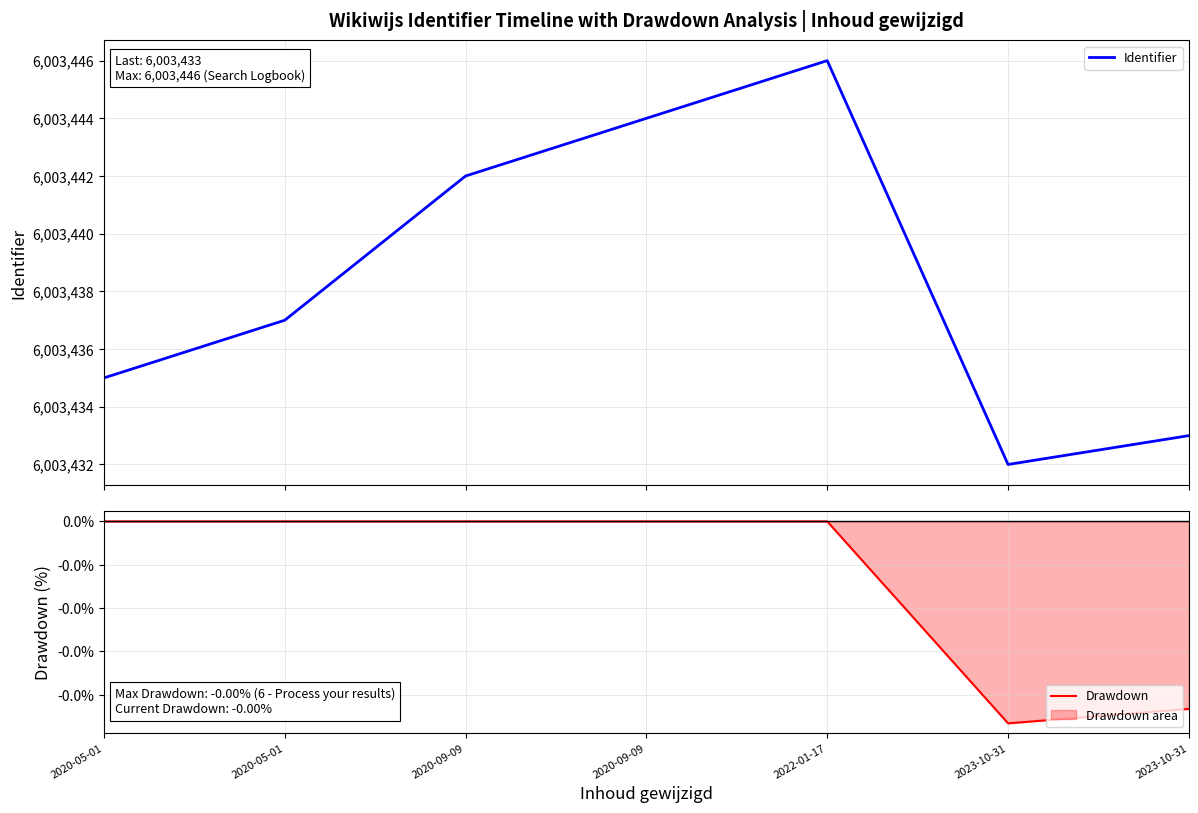

Is it true that Identifier equals 6003444.0 at 2020-09-09?

True